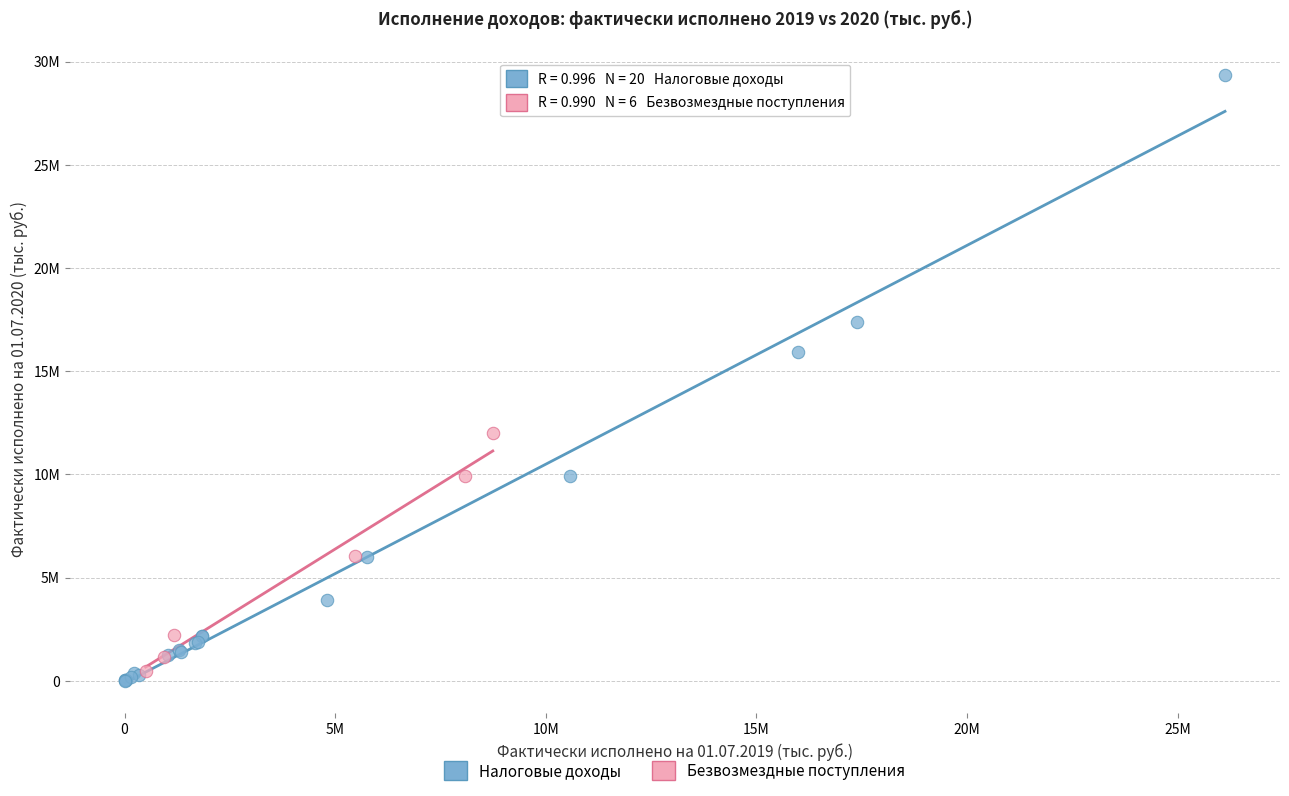

What are all the series names shown in the legend?

Налоговые доходы, Безвозмездные поступления